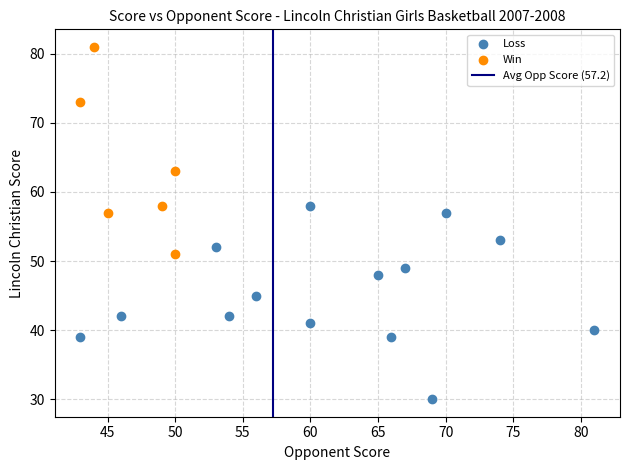

Which series reaches the minimum Y coordinate?

Loss